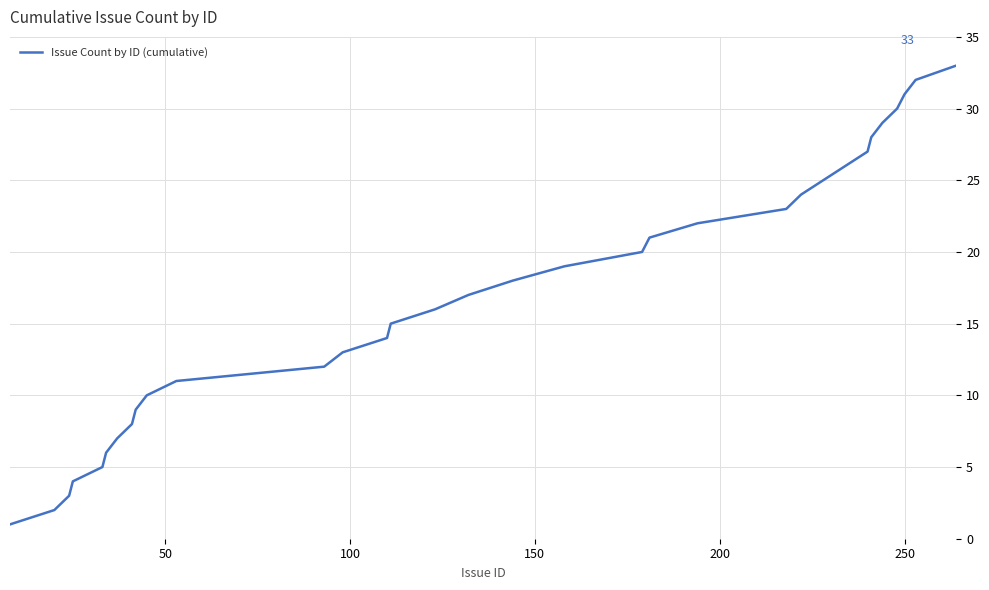

Count the number of categories in the chart.

33